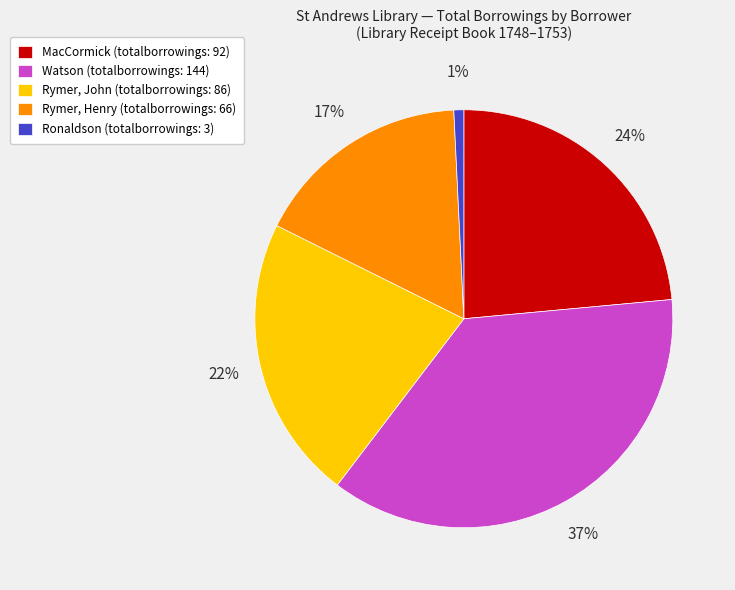

Do Ronaldson (totalborrowings: 3) and MacCormick (totalborrowings: 92) together represent more than half of the pie?

No